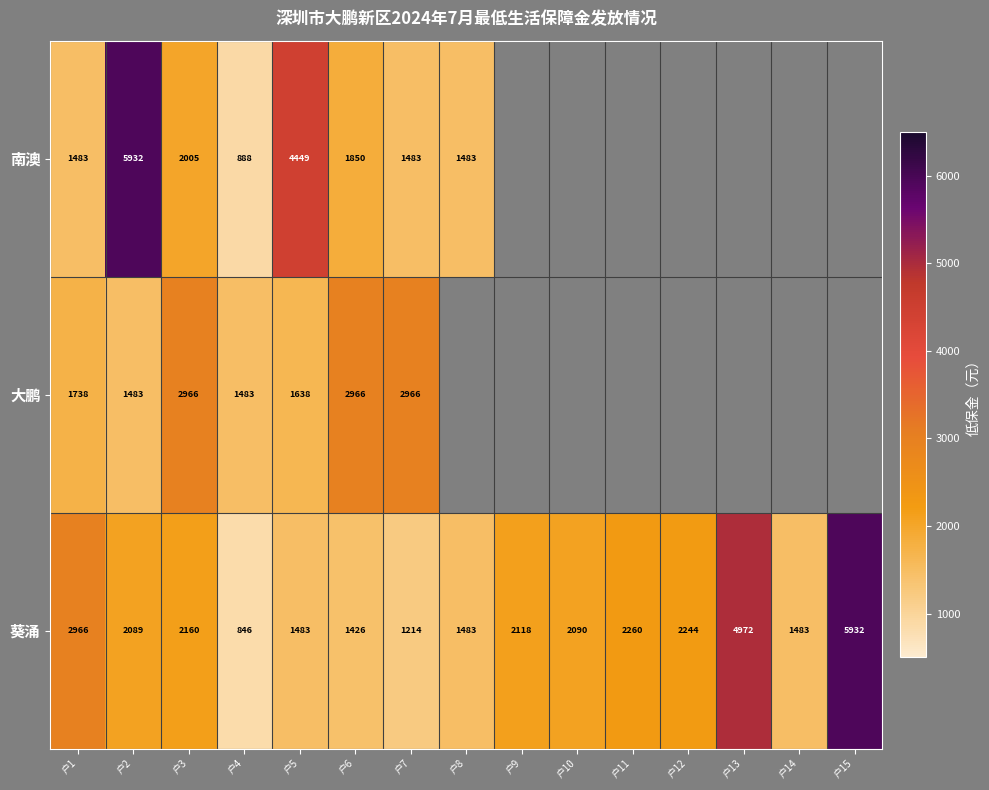

At which label does 葵涌 reach its peak?

户15